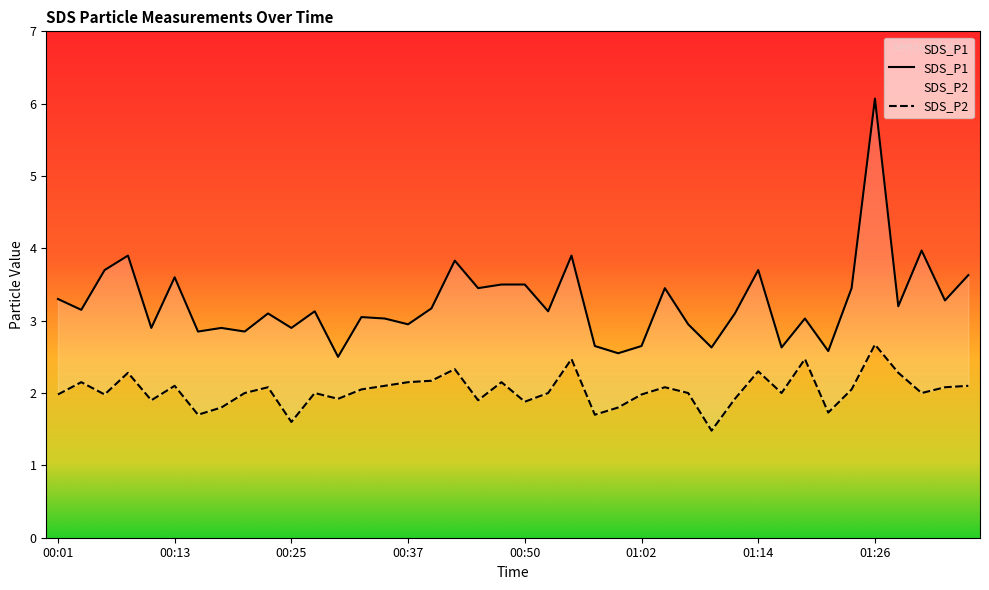

True or false: SDS_P1 and SDS_P2 intersect in this chart.

False